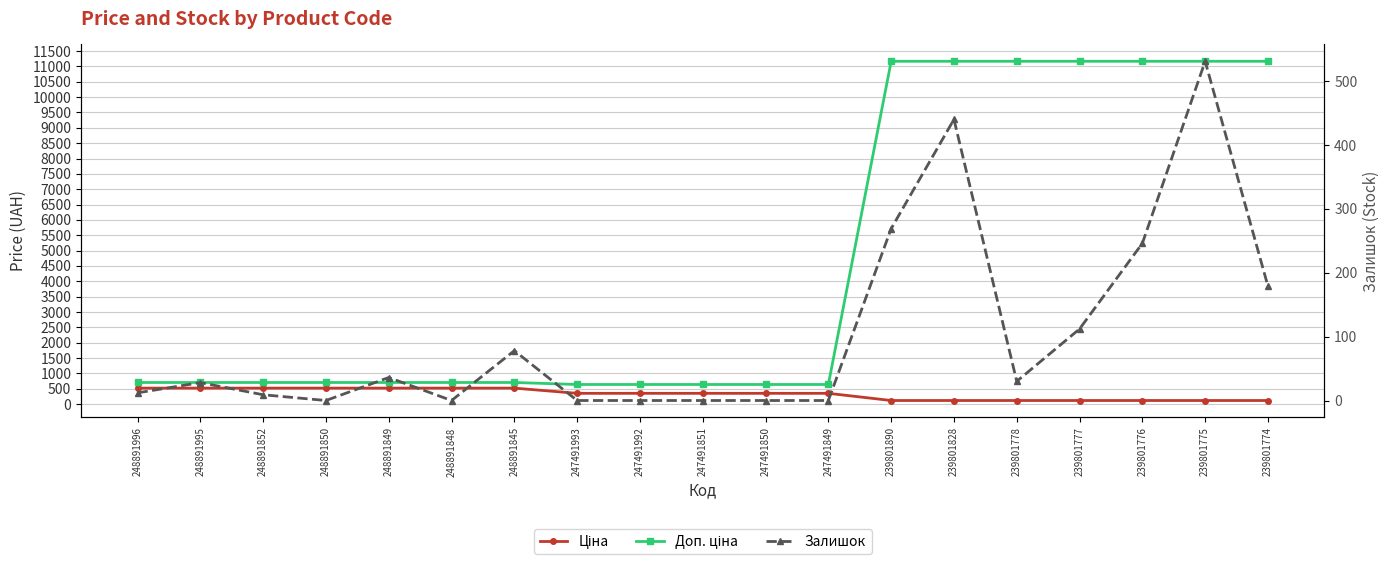

True or false: Залишок has a value of 272.2 at 239801774.

False